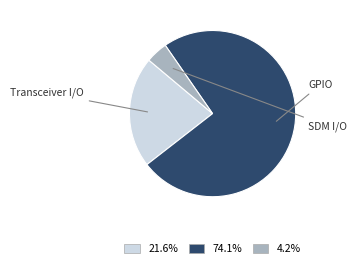

Which category has the smallest portion of the pie?

SDM I/O